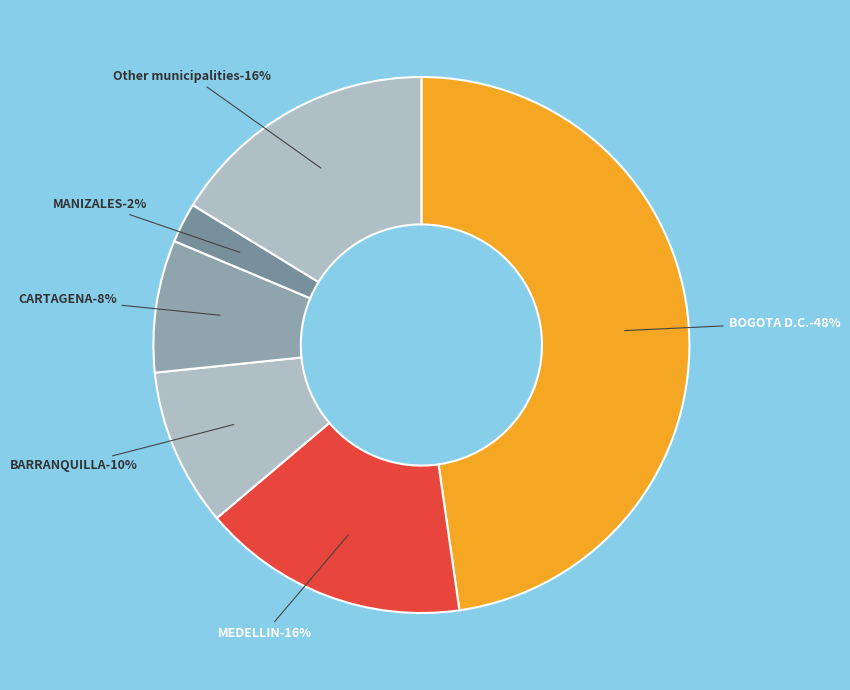

Is there a majority slice in this chart?

No